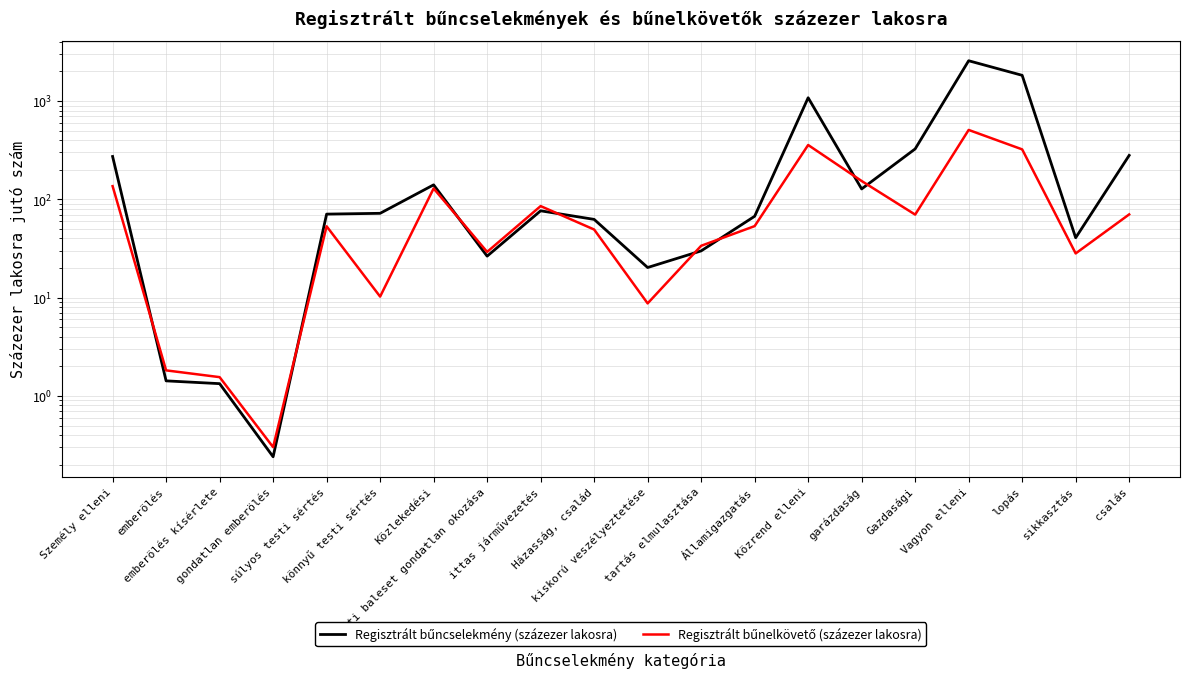

List the series in order of their peak value, highest first.

Regisztrált bűncselekmény (százezer lakosra), Regisztrált bűnelkövető (százezer lakosra)